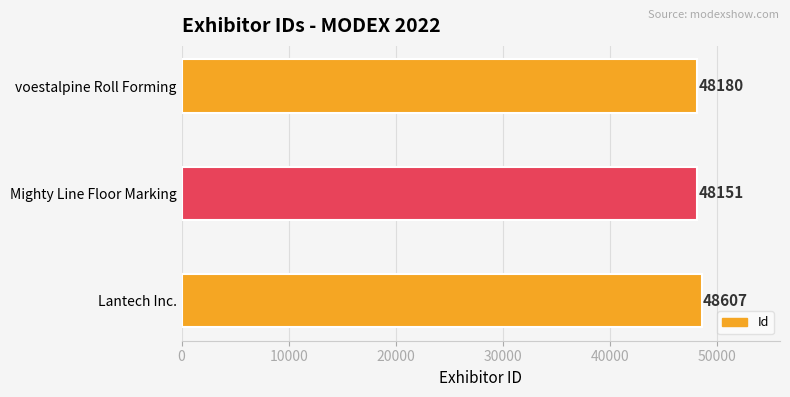

How many values are below 48180?

1